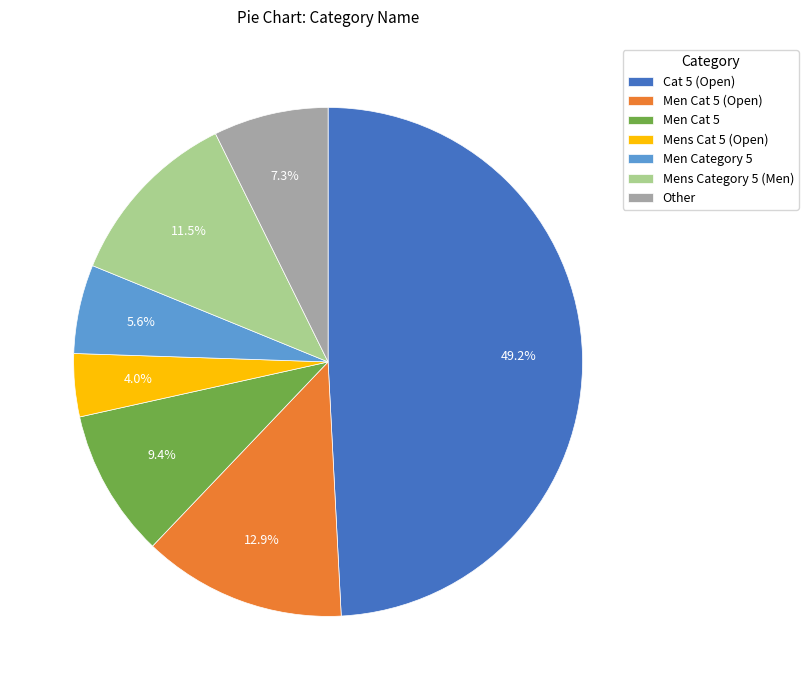

Which has a higher value, Men Category 5 or Mens Category 5 (Men)?

Mens Category 5 (Men)